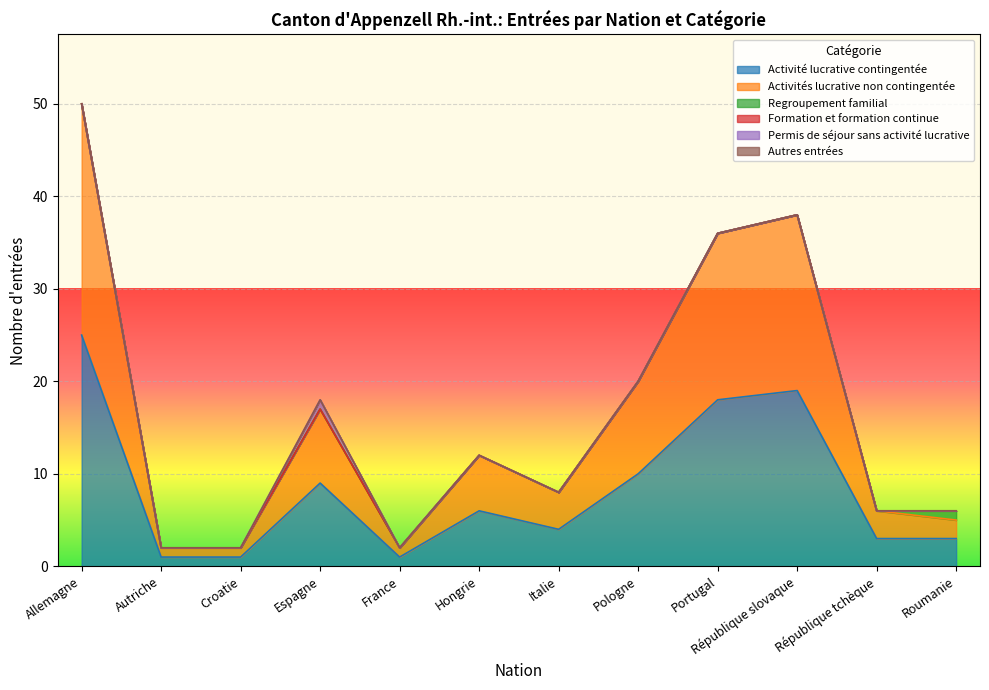

Between Italie and Autriche, which is larger?

Italie